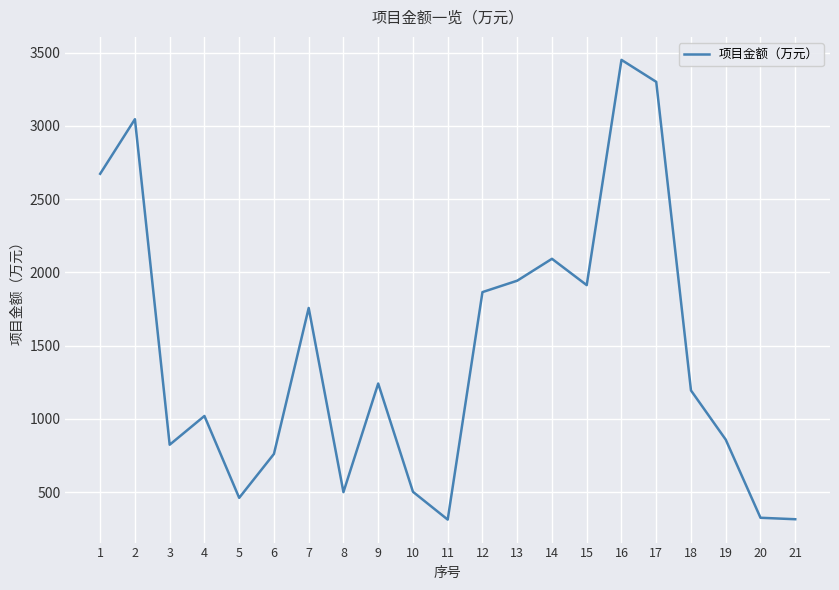

Where is the first local maximum?

2